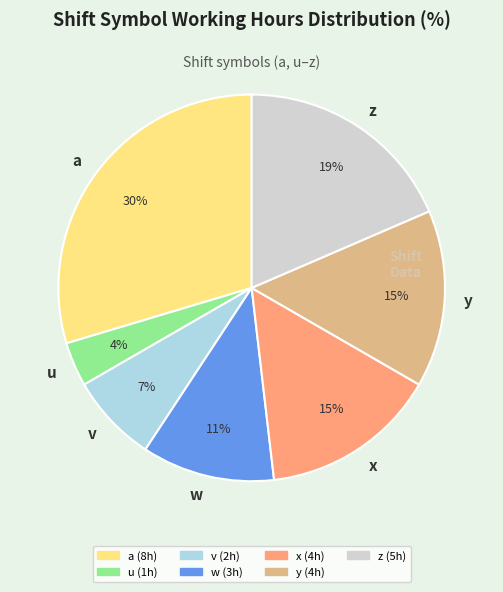

Count the number of slices in the pie.

7